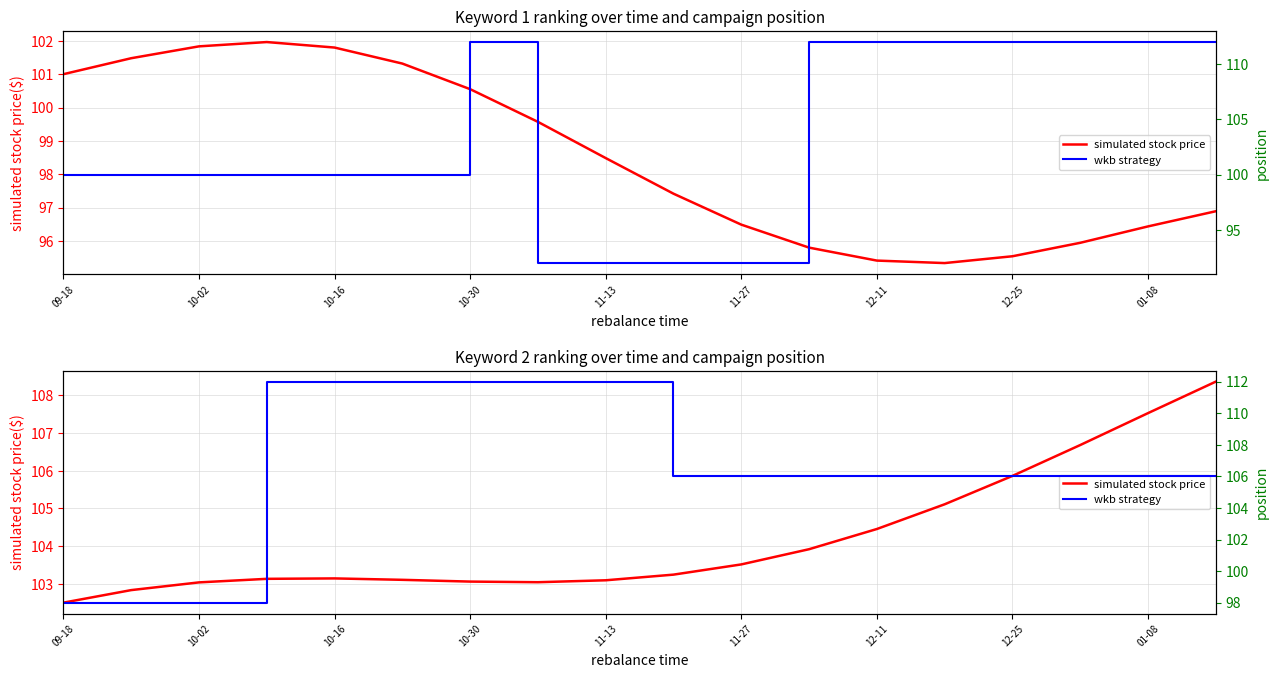

True or false: wkb strategy has more than 2 points higher than both neighbors.

False